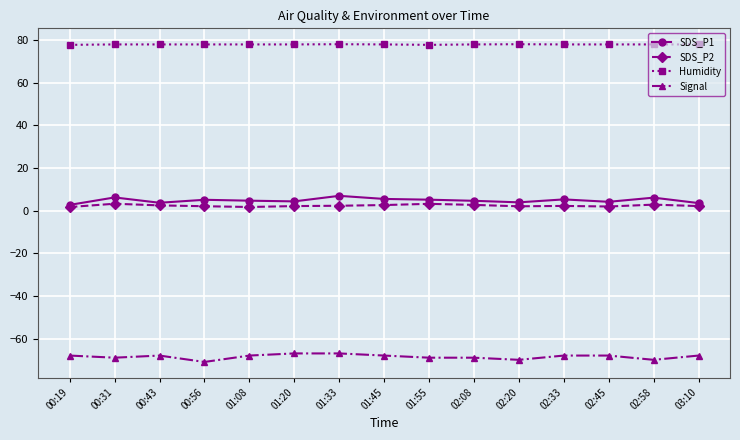

The value of Humidity at 02:58 is 43.9. True or false?

False